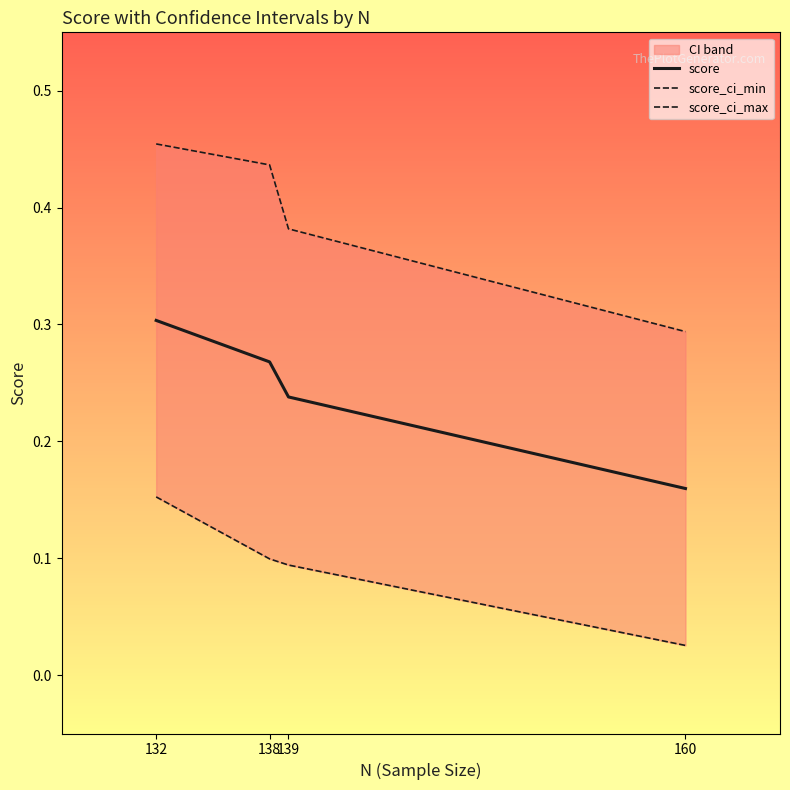

At how many categories does at least one series exceed 0?

4